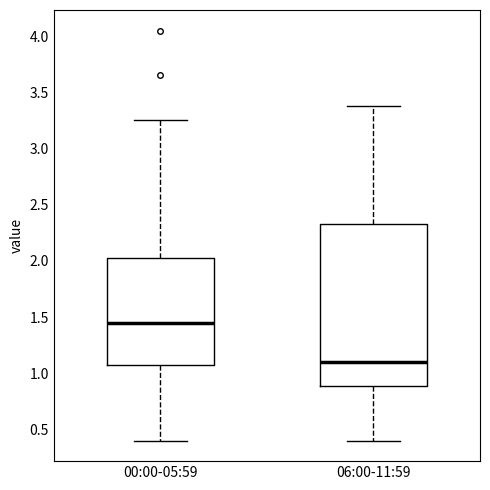

Where does the upper whisker of the box for 00:00-05:59 end on the y-axis? The values are not printed on the chart, so give them approximately, as read against the axis.

3.25